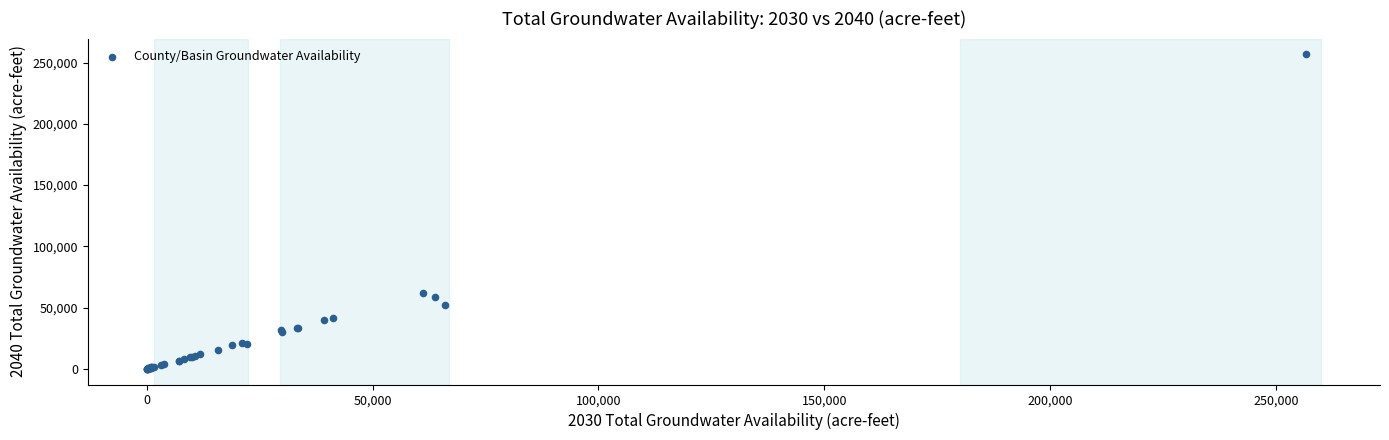

What Y value in the scatter plot is closest to 128395?

62037